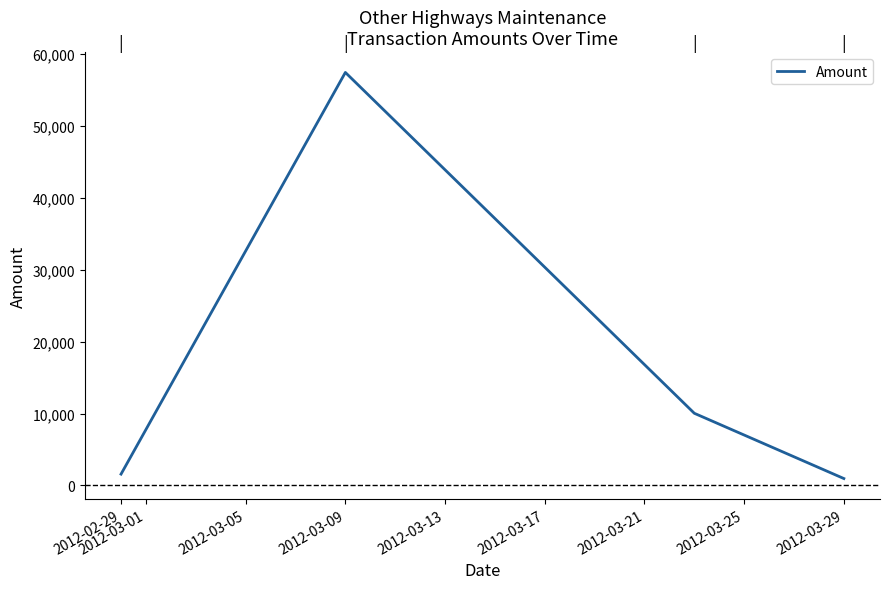

How many lines are shown in the chart?

1